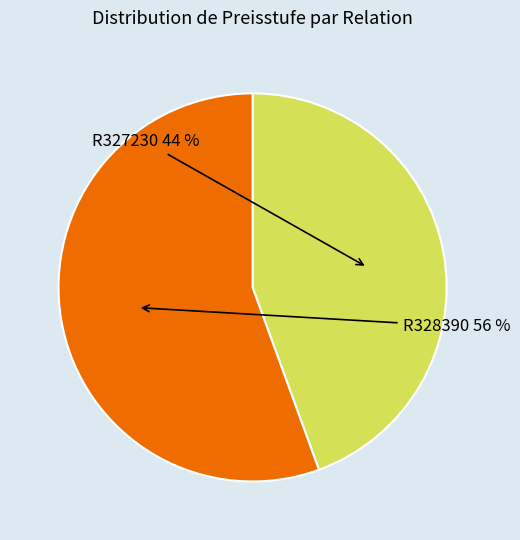

Does any single category account for the majority?

Yes